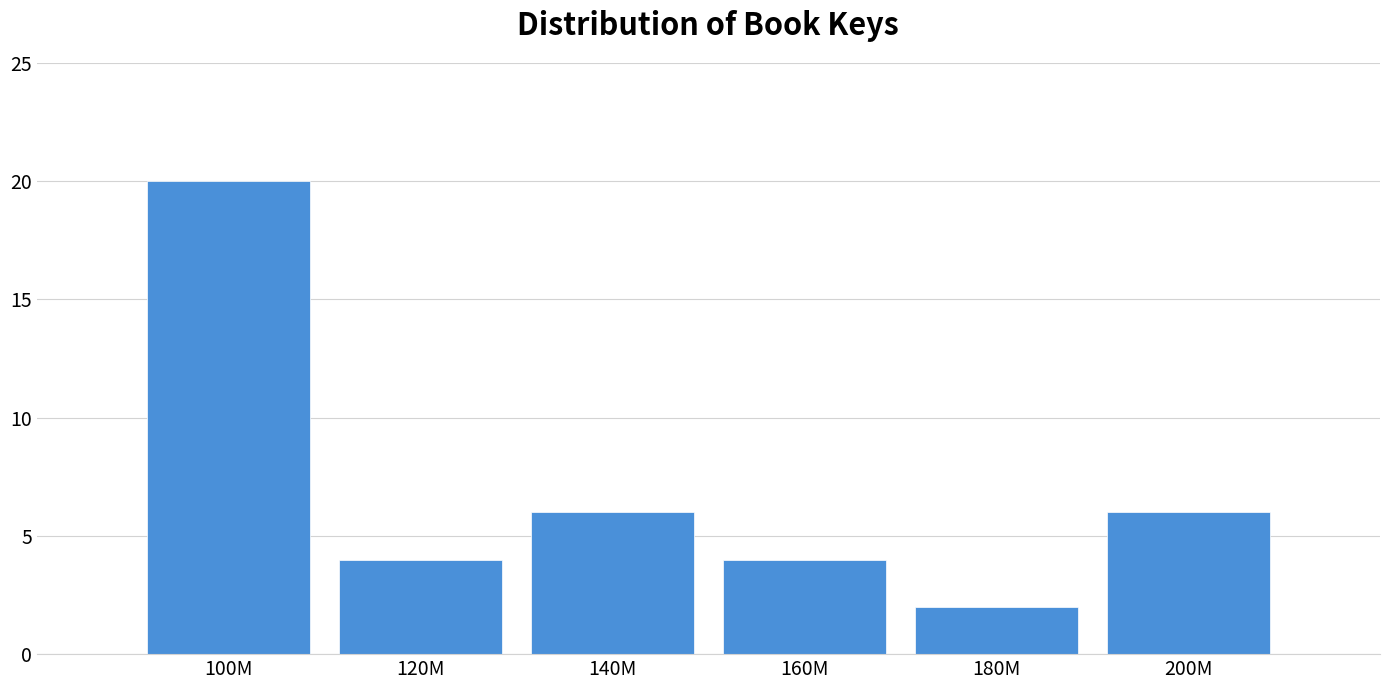

Reading left to right, what are all the values shown in this chart?

100M=20	120M=4	140M=6	160M=4	180M=2	200M=6